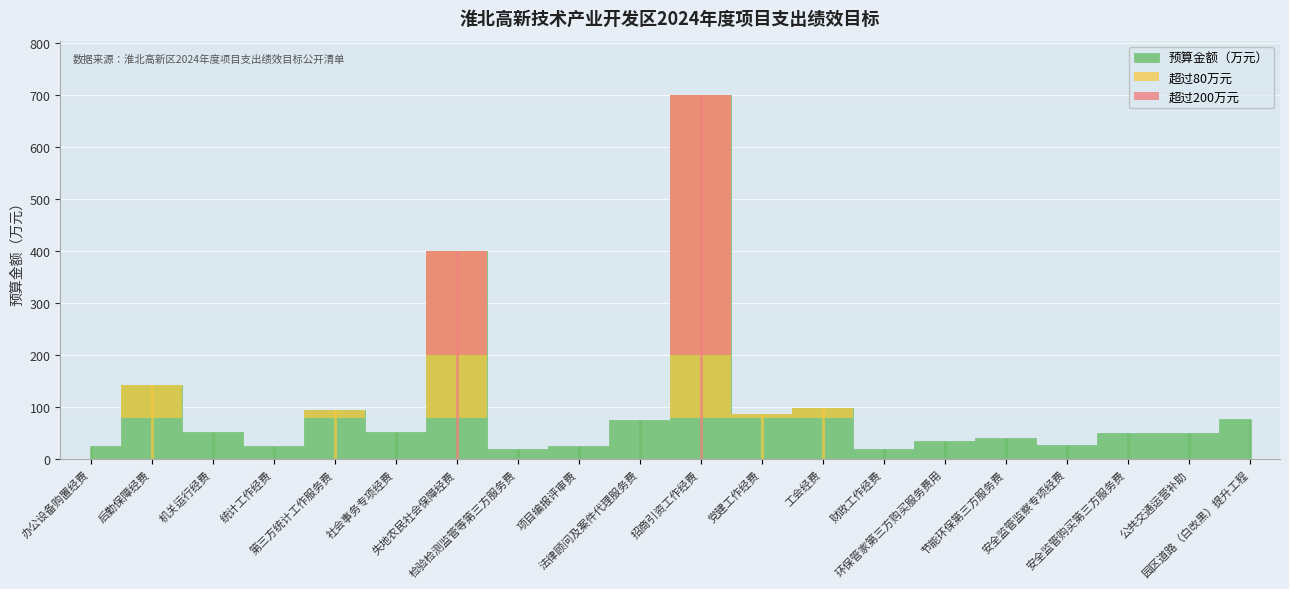

How many data points does each series have?

20